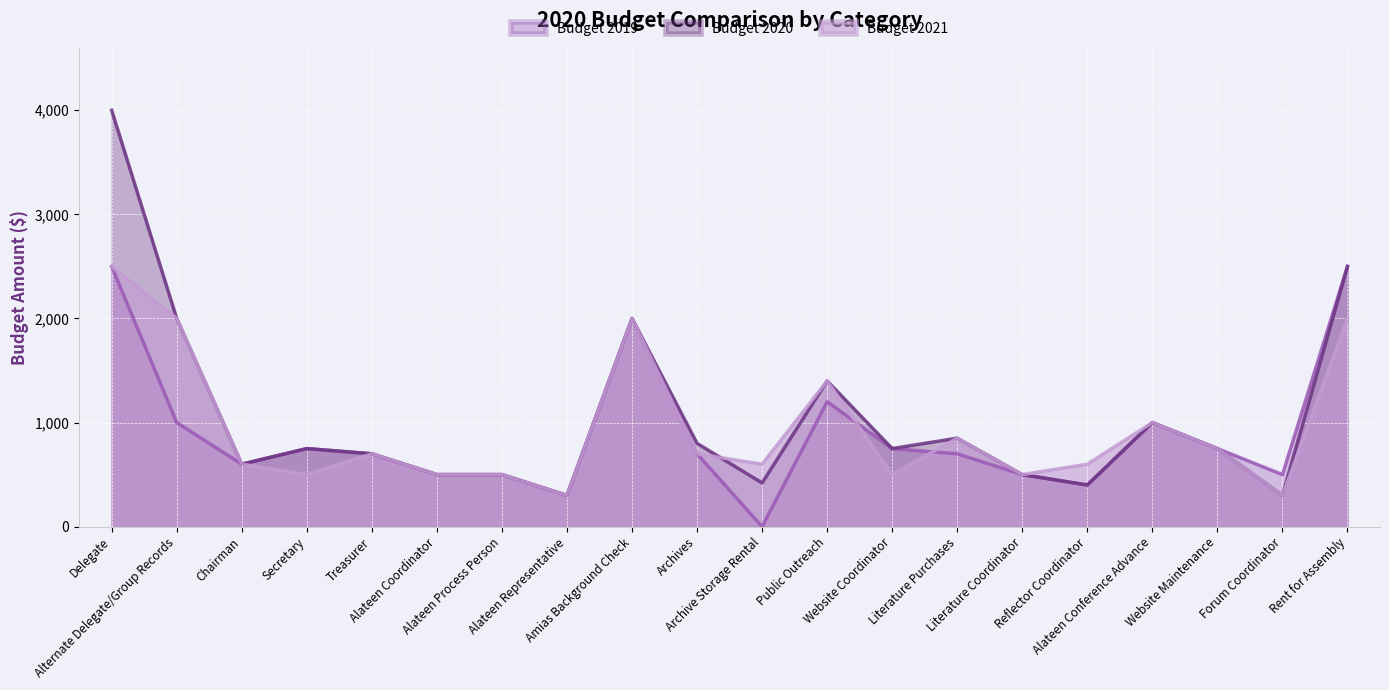

At which category does Budget 2021 reach its first local valley?

Secretary